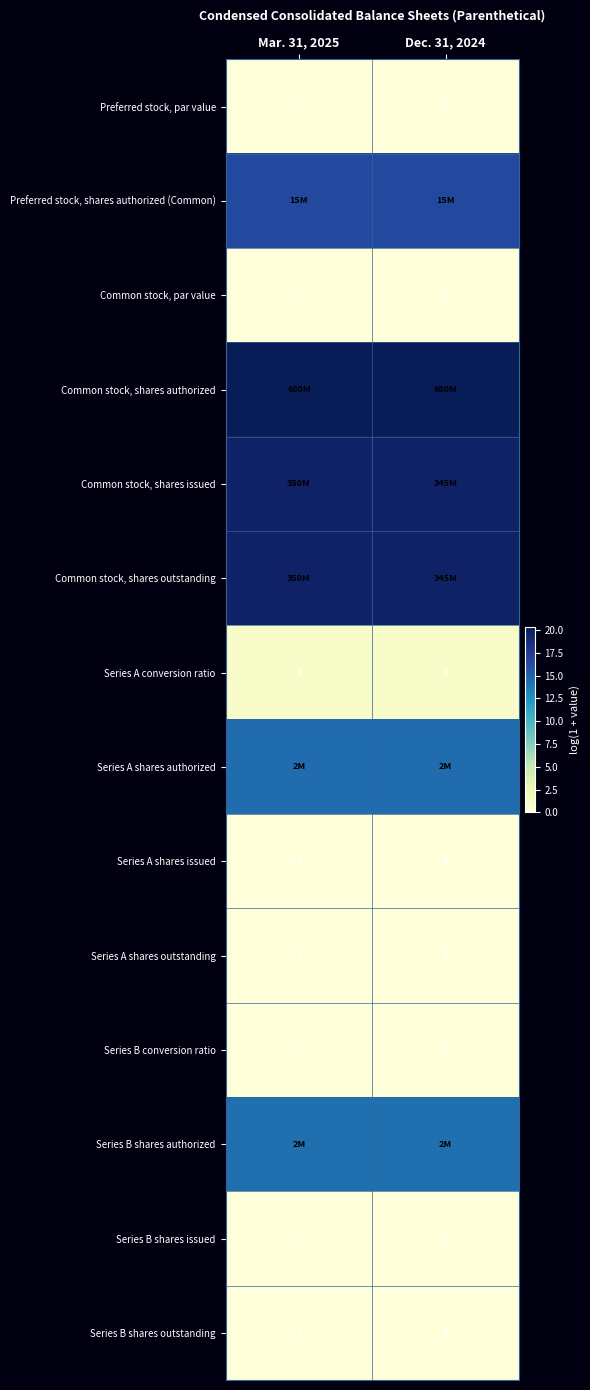

Rank the series by their maximum value, from lowest to highest.

Preferred stock, par value, Common stock, par value, Series A shares issued, Series A shares outstanding, Series B conversion ratio, Series B shares issued, Series B shares outstanding, Series A conversion ratio, Series B shares authorized, Series A shares authorized, Preferred stock, shares authorized (Common), Common stock, shares issued, Common stock, shares outstanding, Common stock, shares authorized